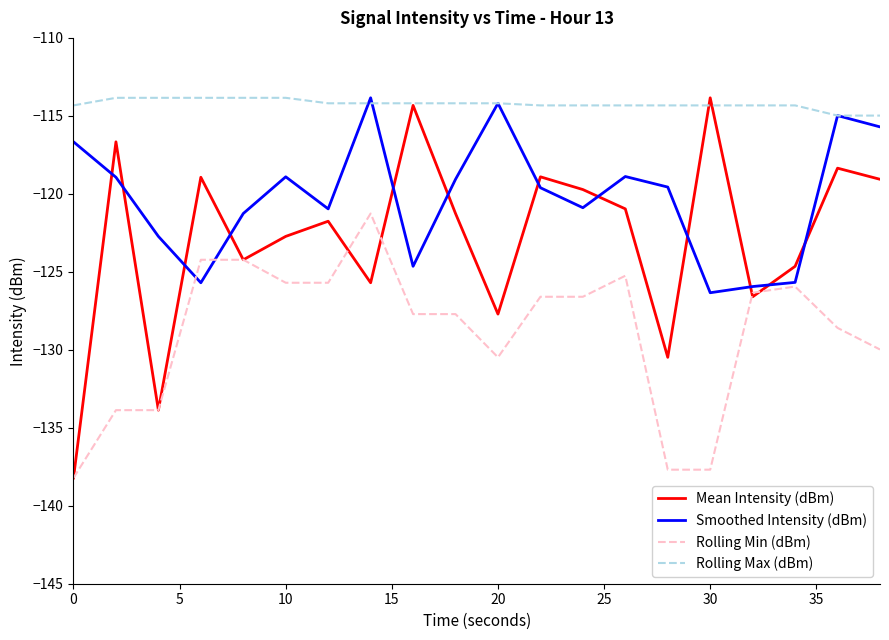

How many Rolling Max (dBm) values are between -114 and -113?

5